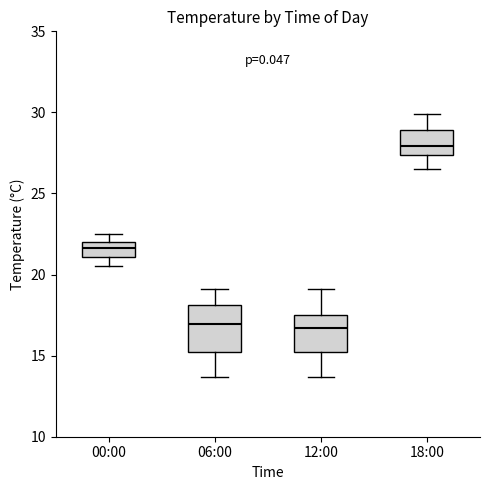

Reading left to right, read every box against the y-axis: the position of its median line, the range the box covers, and the ends of its whiskers. The values are not printed on the chart, so give them approximately, as read against the axis.

00:00: median 21.5, box 21.0 to 22.0, whiskers 20.5 to 22.5
06:00: median 17.0, box 15.0 to 18.0, whiskers 13.5 to 19.0
12:00: median 16.5, box 15.0 to 17.5, whiskers 13.5 to 19.0
18:00: median 28.0, box 27.5 to 29.0, whiskers 26.5 to 30.0